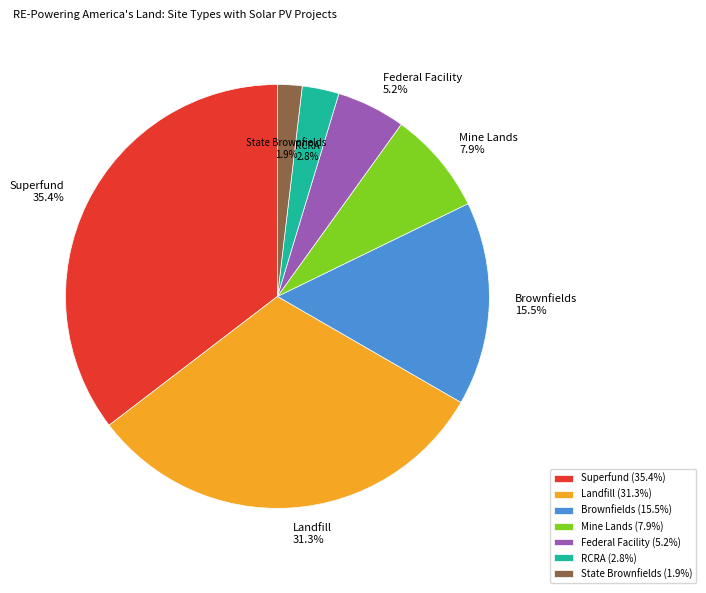

Does any single category account for the majority?

No